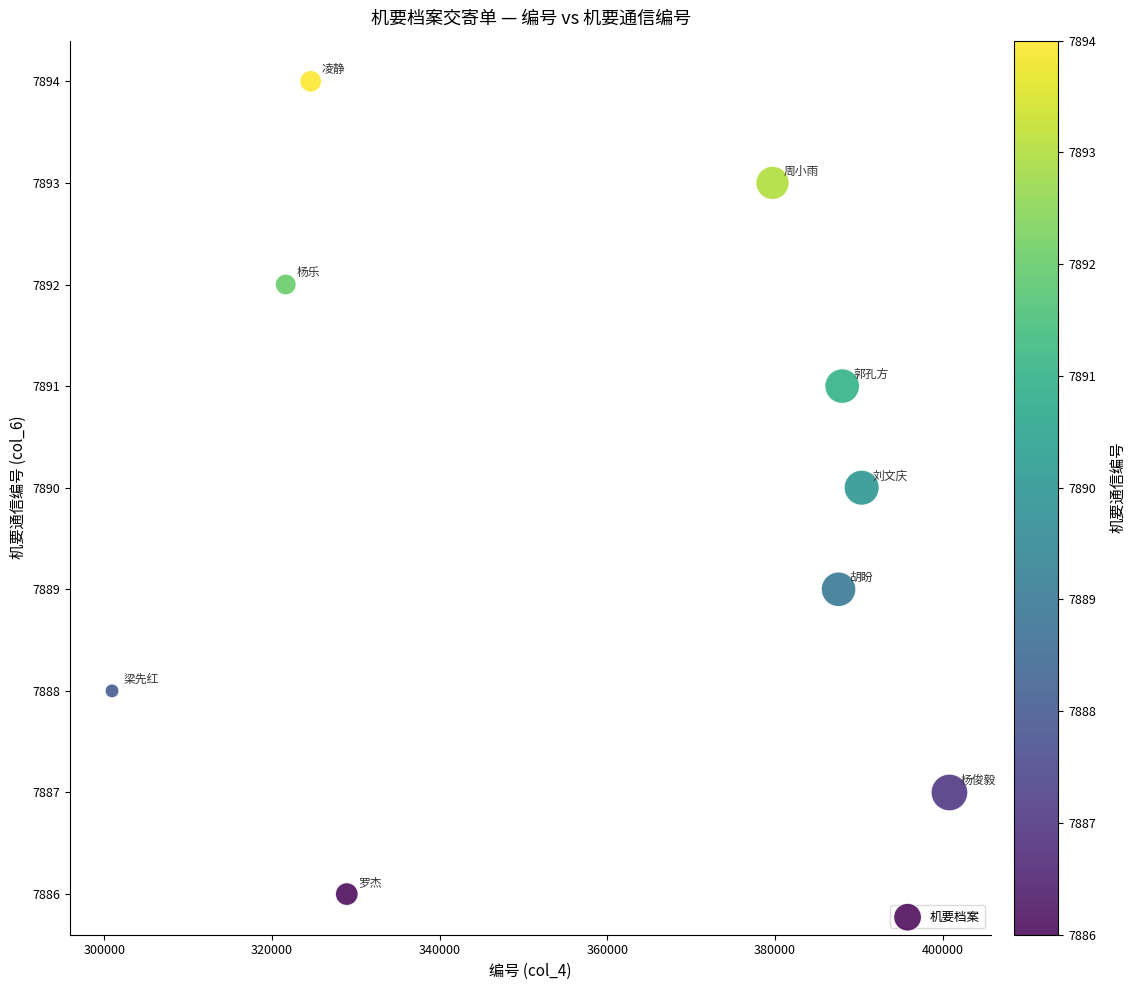

What is the range of X values (max minus min)?

99893